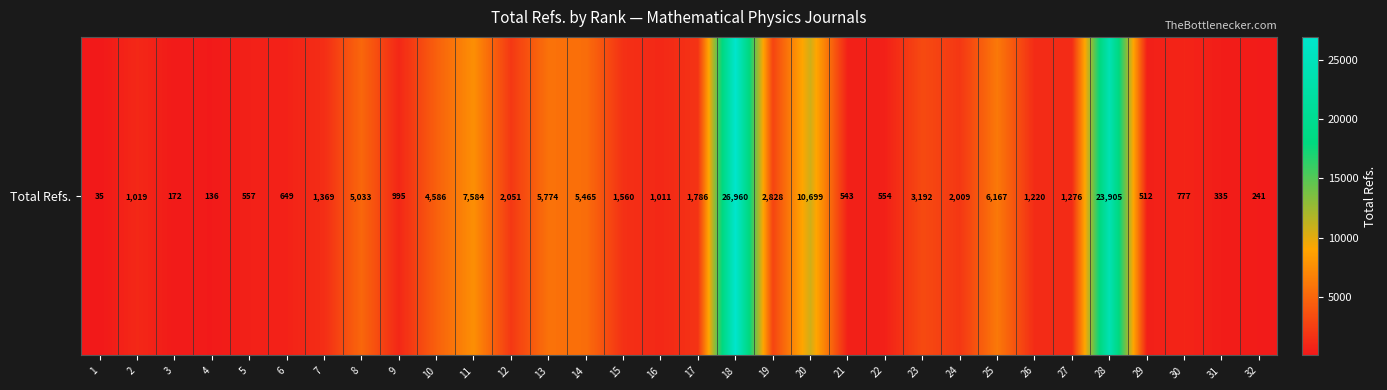

What is the change in value from 29 to 32?

-271